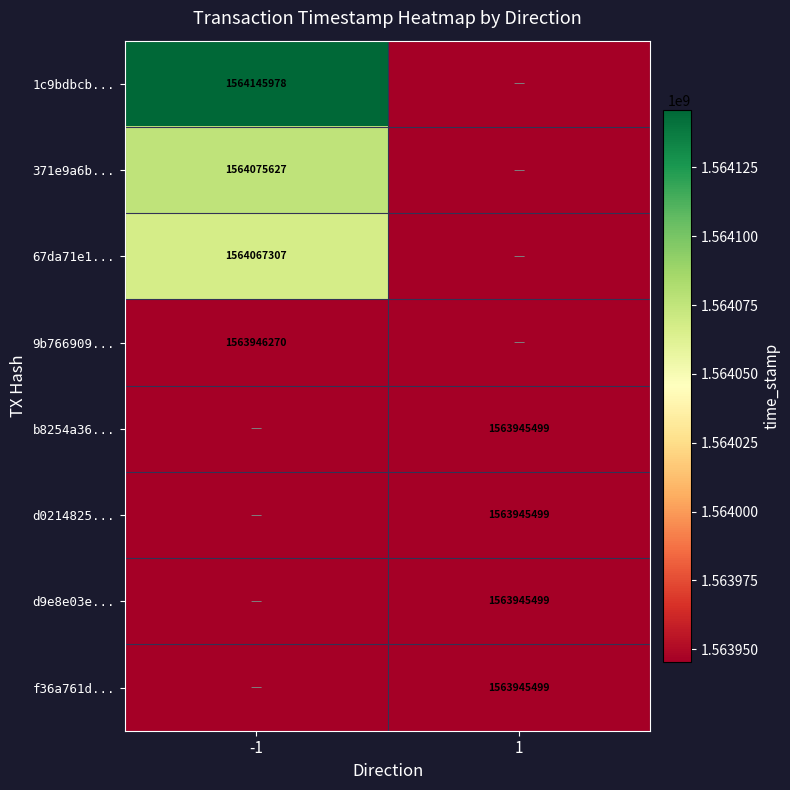

True or false: 371e9a6b... has a value of 1087911701 at -1.

False